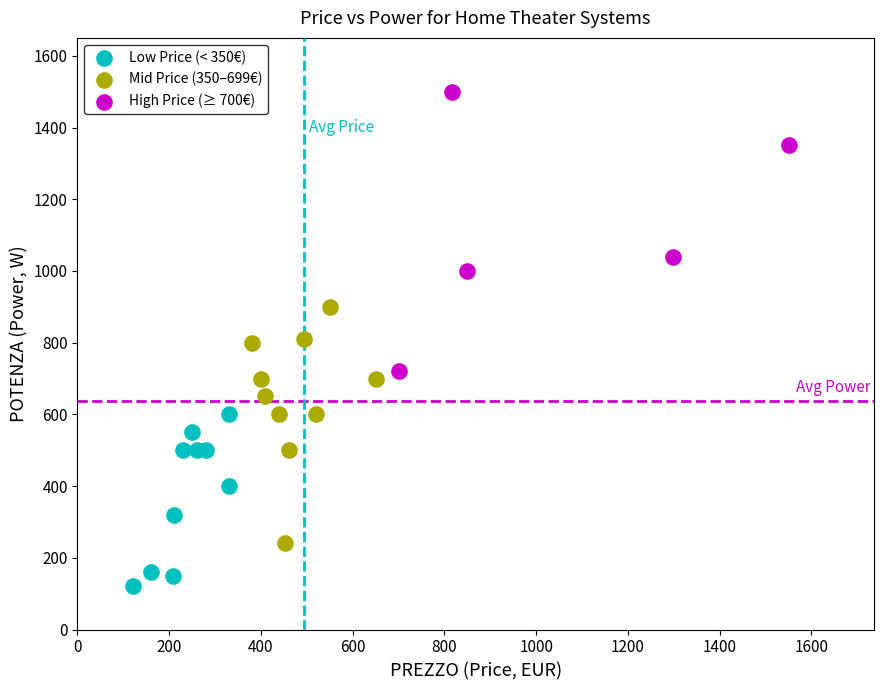

Which series contains the lowest Y value?

Low Price (< 350€)